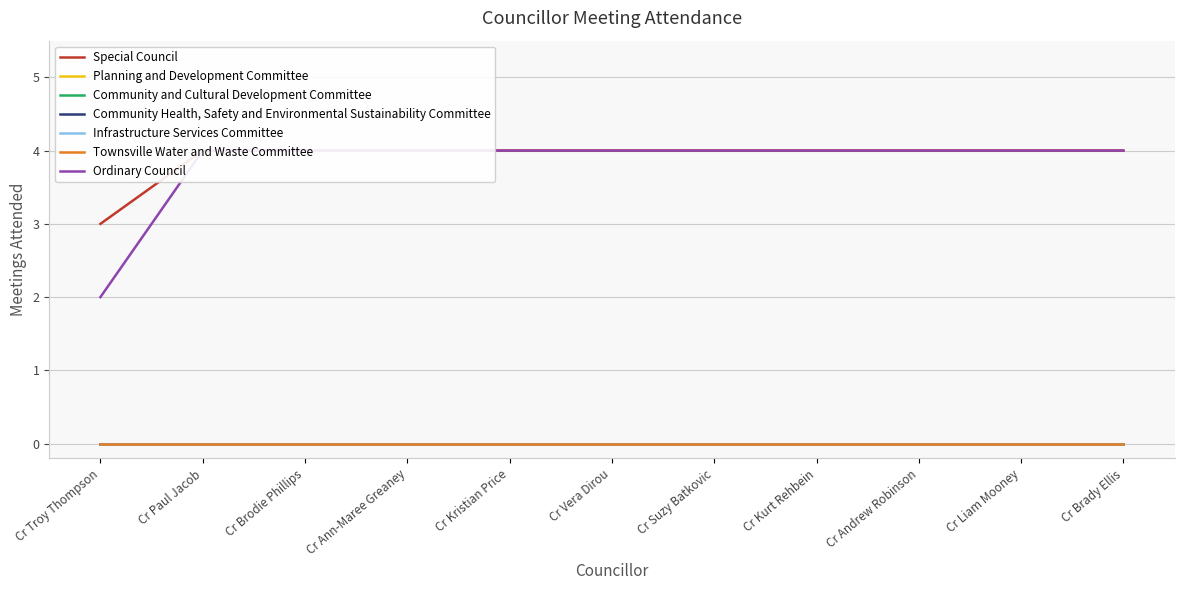

The value of Special Council at Cr Suzy Batkovic is 7. True or false?

False